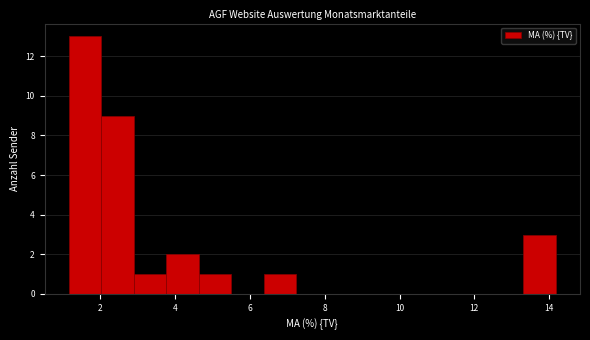

What is the height of the bar covering 4.6 to 5.4 on the x-axis? Neither the bar edges nor the heights are printed on the chart, so give them approximately, as read against the axes.

1